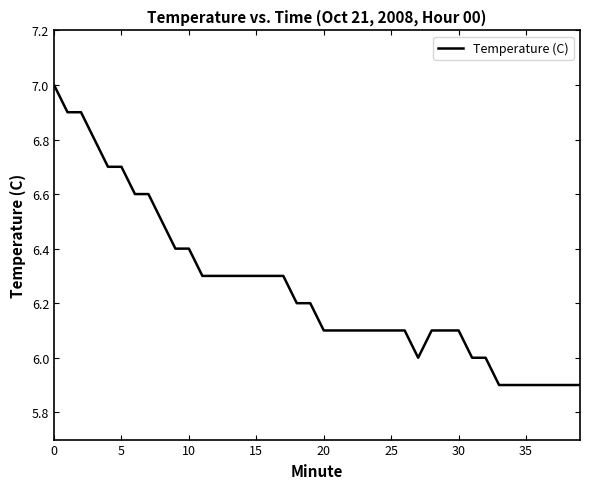

What is the greatest value displayed?

7.0